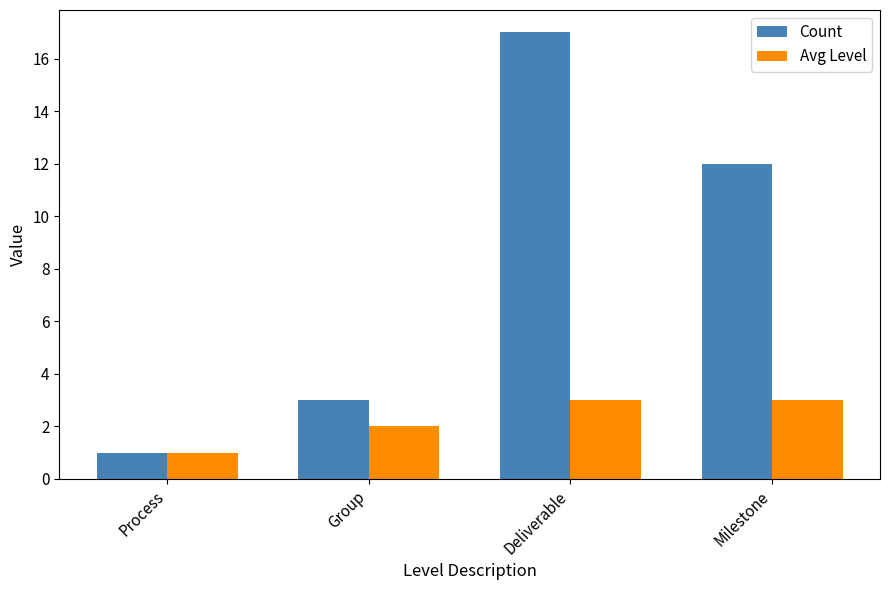

What is the label of the 2nd bar from the right?

Deliverable